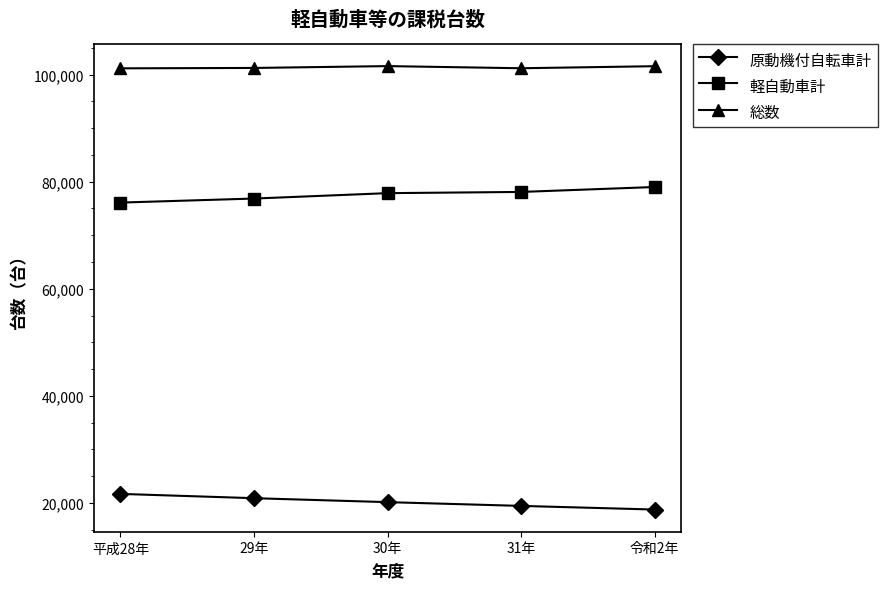

True or false: 原動機付自転車計 and 軽自動車計 intersect in this chart.

False